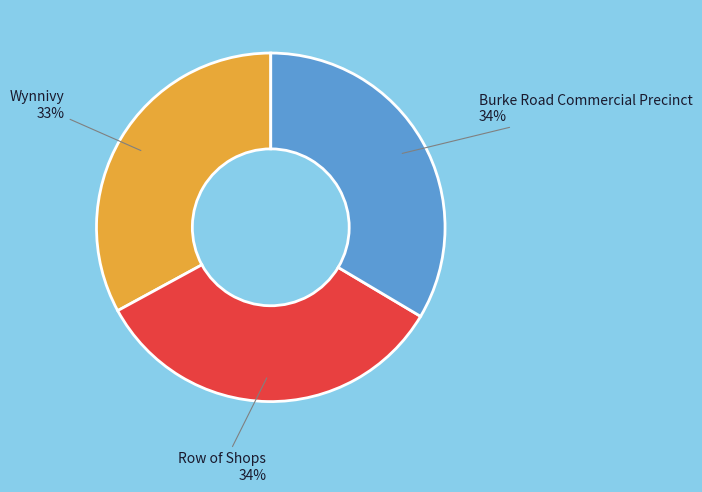

To the nearest percent, what is the average slice percentage?

33%